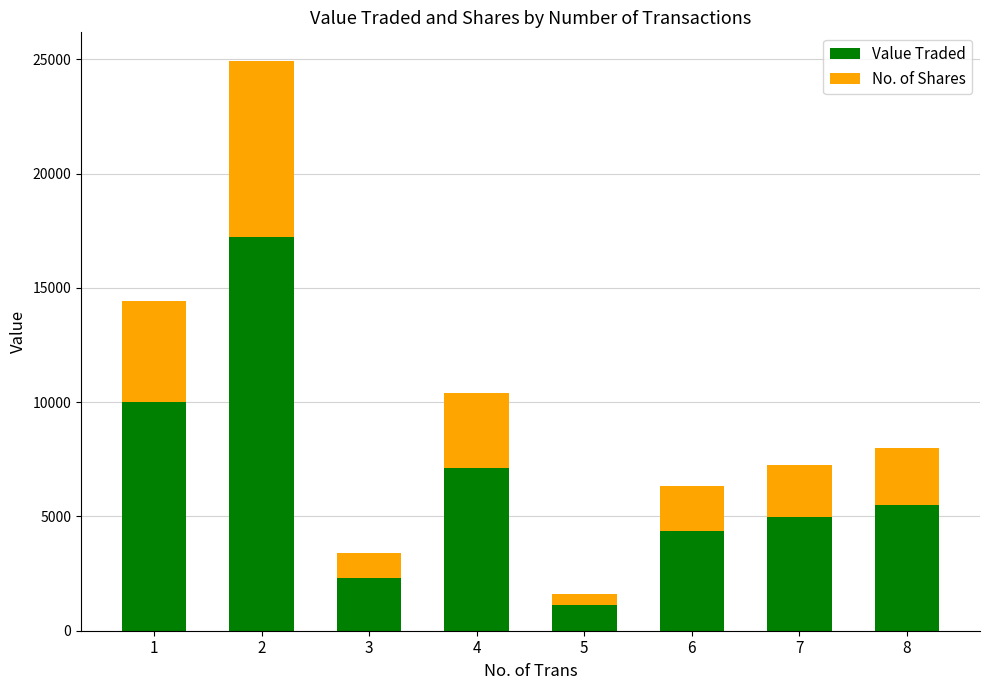

What is the maximum value for Value Traded?

17213